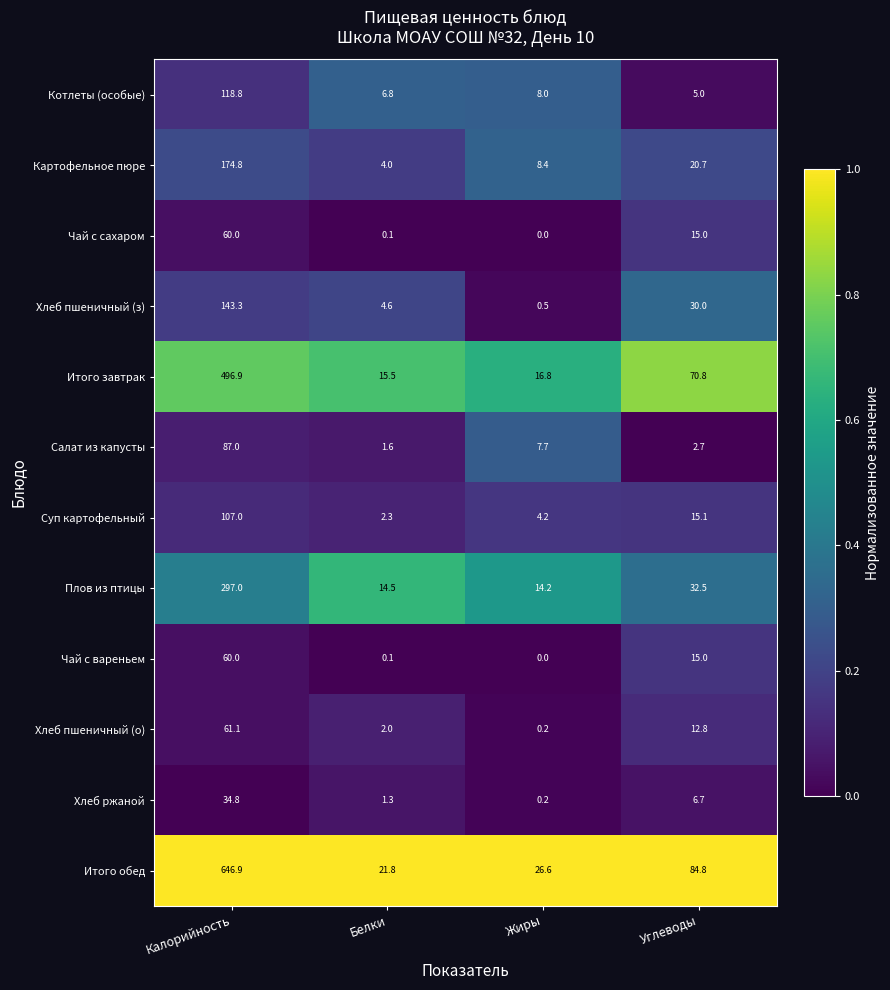

Which category has the lowest value in the Хлеб пшеничный (о) series?

Жиры